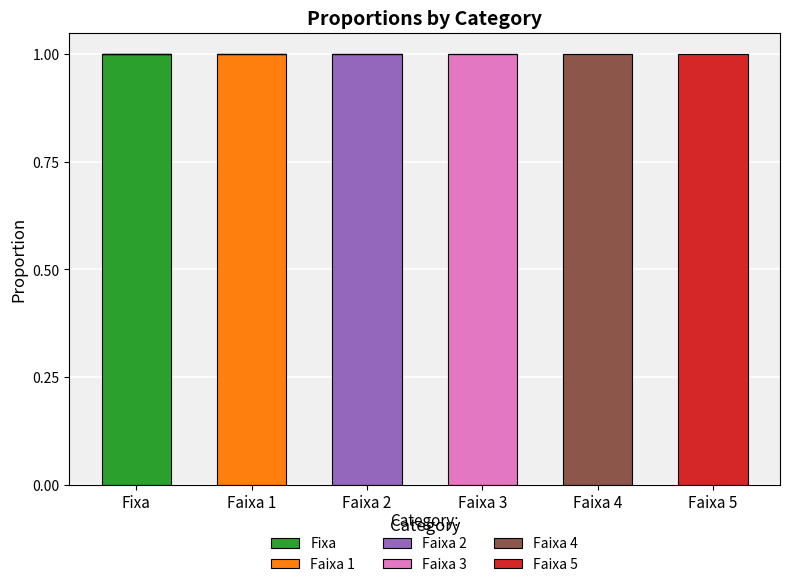

The Fixa series shows 0 at Fixa. True or false?

False